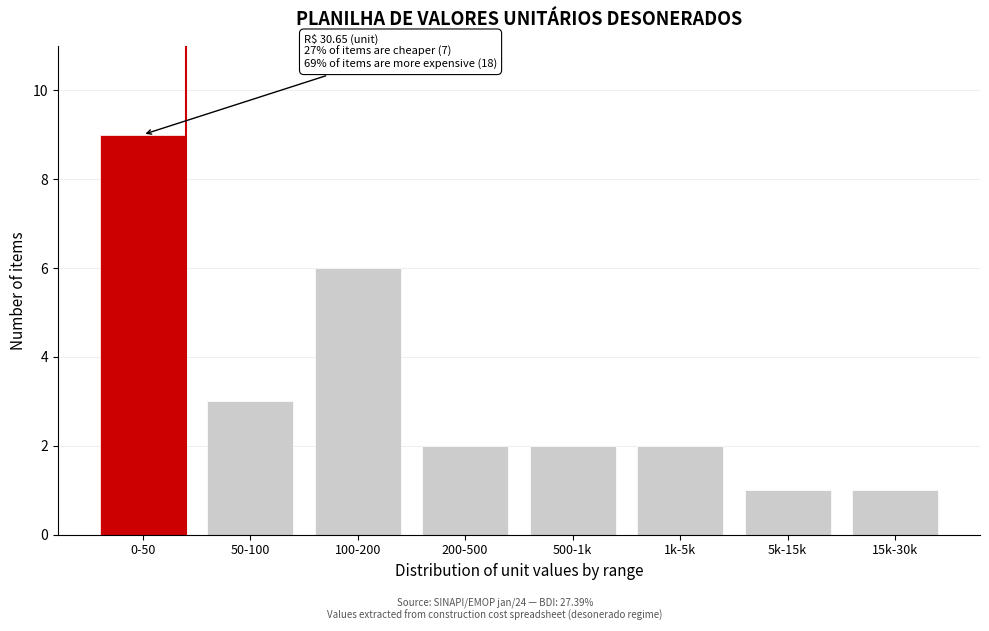

Reading left to right, what are all the values shown in this chart?

0-50=9	50-100=3	100-200=6	200-500=2	500-1k=2	1k-5k=2	5k-15k=1	15k-30k=1